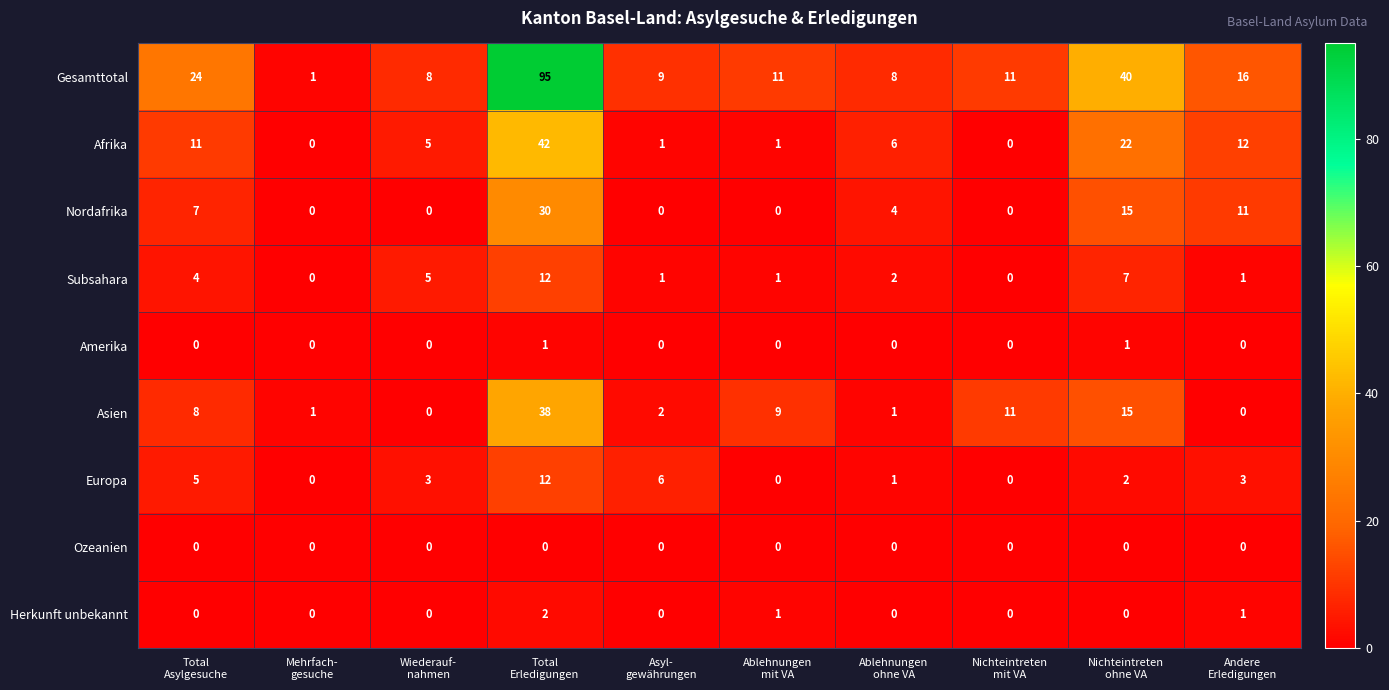

At which category is the sum across all series the highest?

Total
Erledigungen